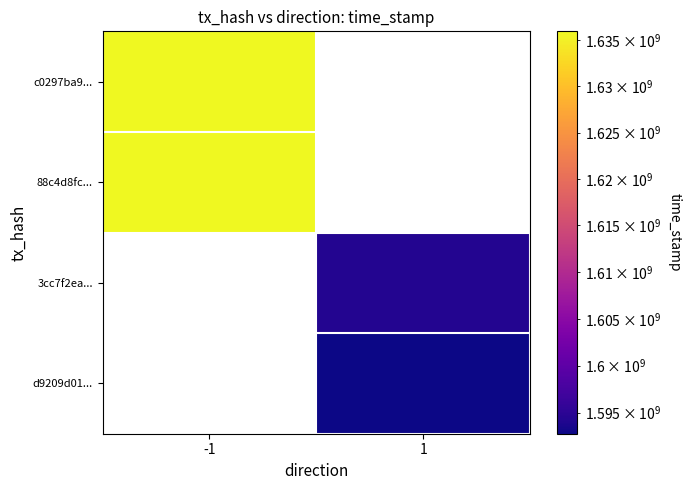

What is the difference between the highest and lowest values at -1?

520.0